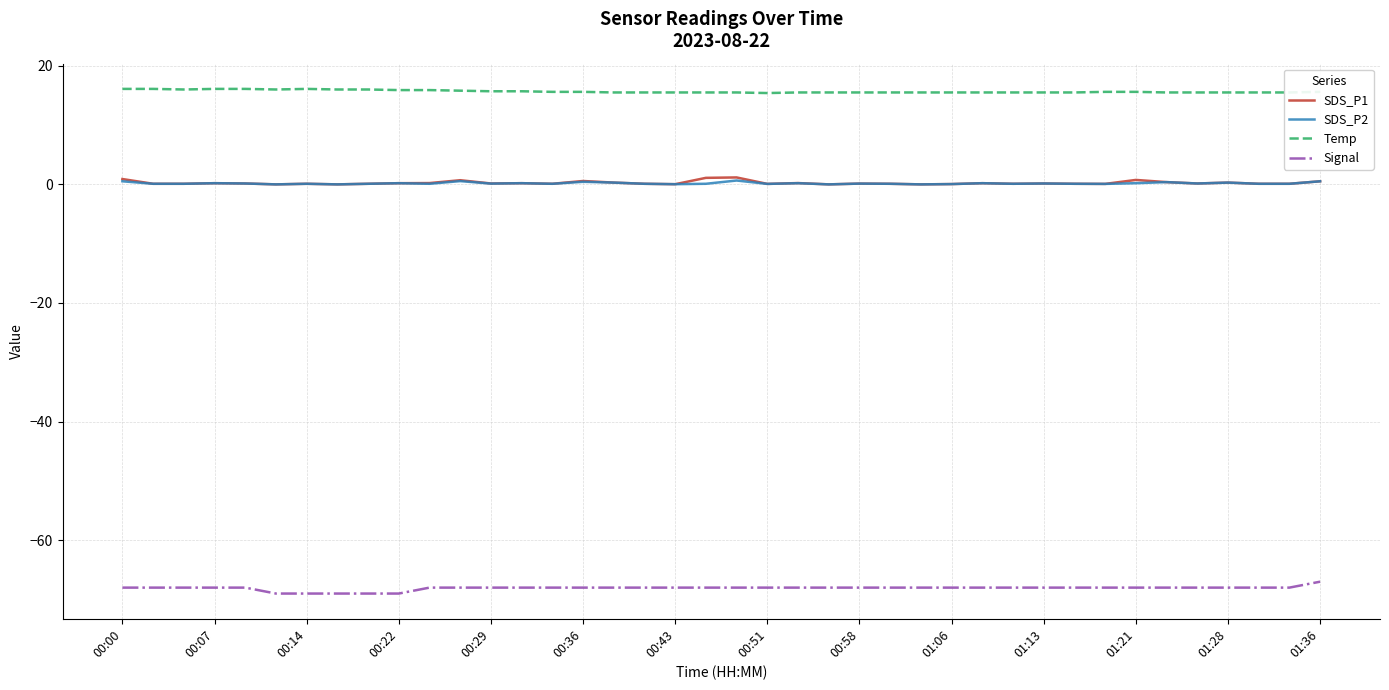

Count the number of categories in the chart.

40